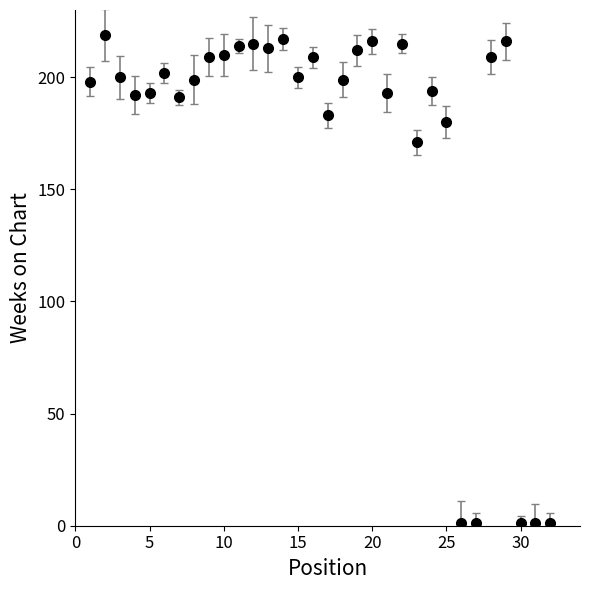

What is the greatest value displayed?

219